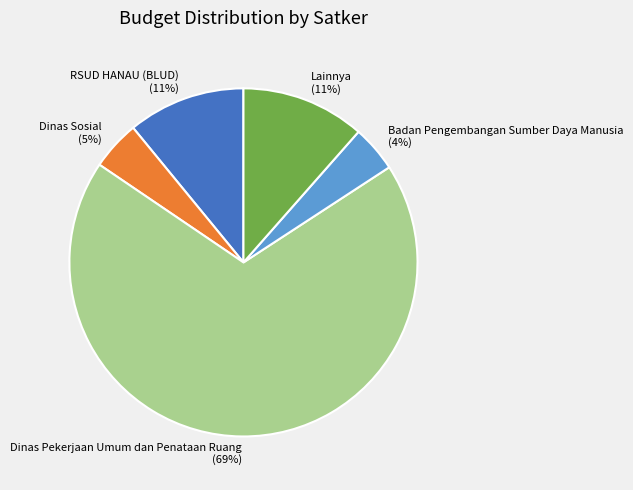

Do Dinas Pekerjaan Umum dan Penataan Ruang and Dinas Sosial together represent more than half of the pie?

Yes